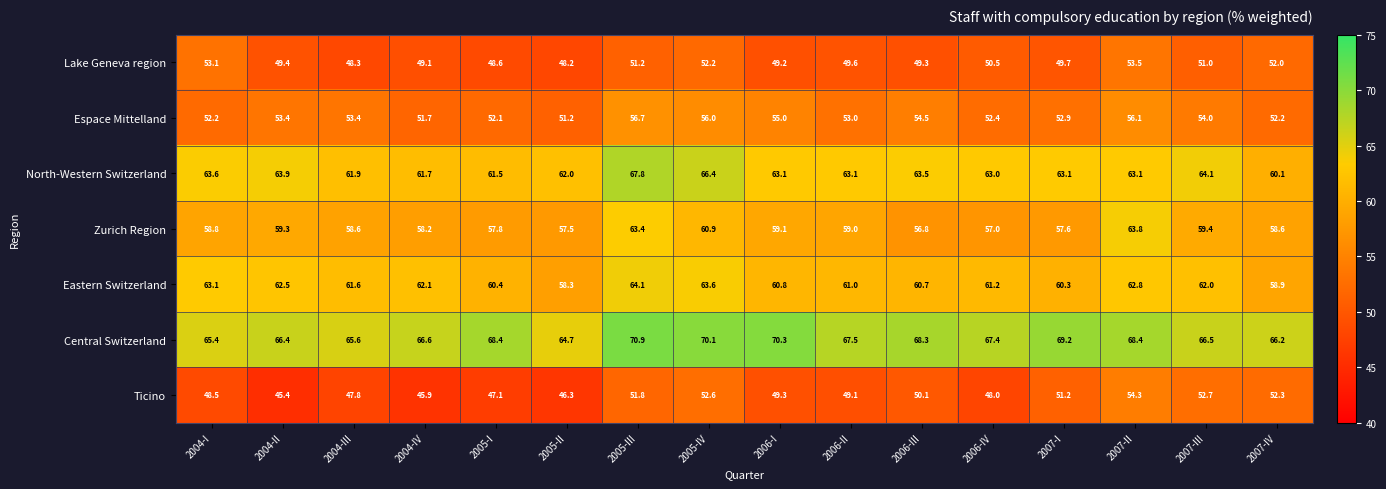

What is the difference between the Ticino values at 2006-II and 2005-II?

2.8